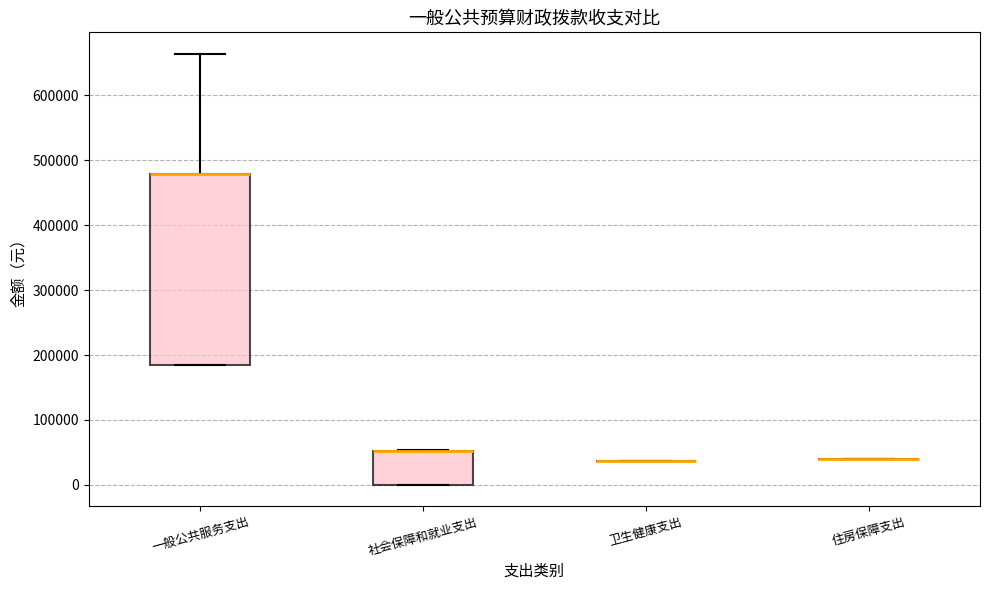

Reading left to right, transcribe this box plot: for each box, give where its median line is, the range the box spans, and where its two whiskers end, as read against the y-axis. The values are not printed on the chart, so give them approximately, as read against the axis.

一般公共服务支出: median 480000 (drawn on the box's upper edge), box 180000 to 480000, whiskers 180000 to 660000
社会保障和就业支出: median 50000 (drawn on the box's upper edge), box 0 to 50000, whiskers 0 to 50000
卫生健康支出: box collapsed to a line at 40000, whiskers 40000 to 40000
住房保障支出: box collapsed to a line at 40000, whiskers 40000 to 40000